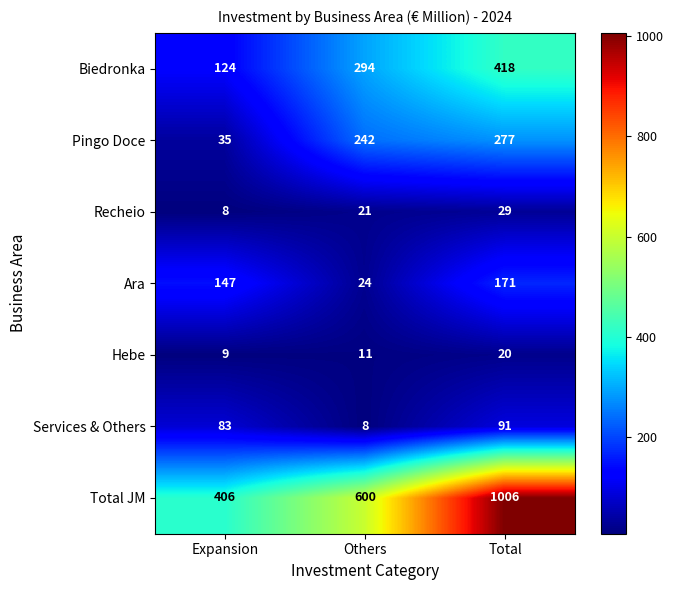

What is the approximate value of Recheio at Expansion, to the nearest 5?

10